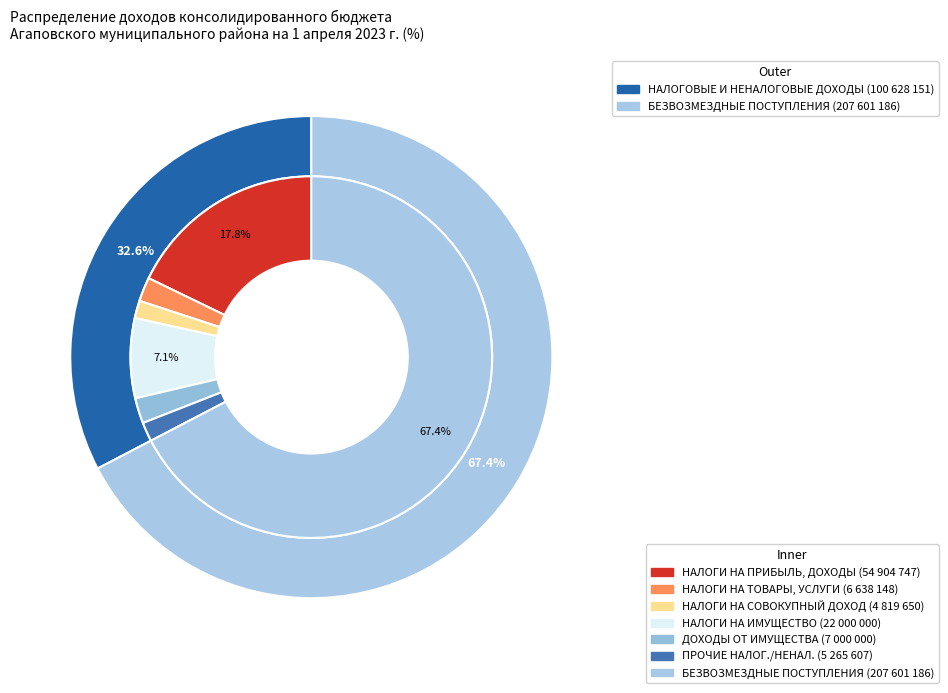

Between НАЛОГИ НА ИМУЩЕСТВО and НАЛОГИ НА ПРИБЫЛЬ, ДОХОДЫ, which is larger?

НАЛОГИ НА ПРИБЫЛЬ, ДОХОДЫ